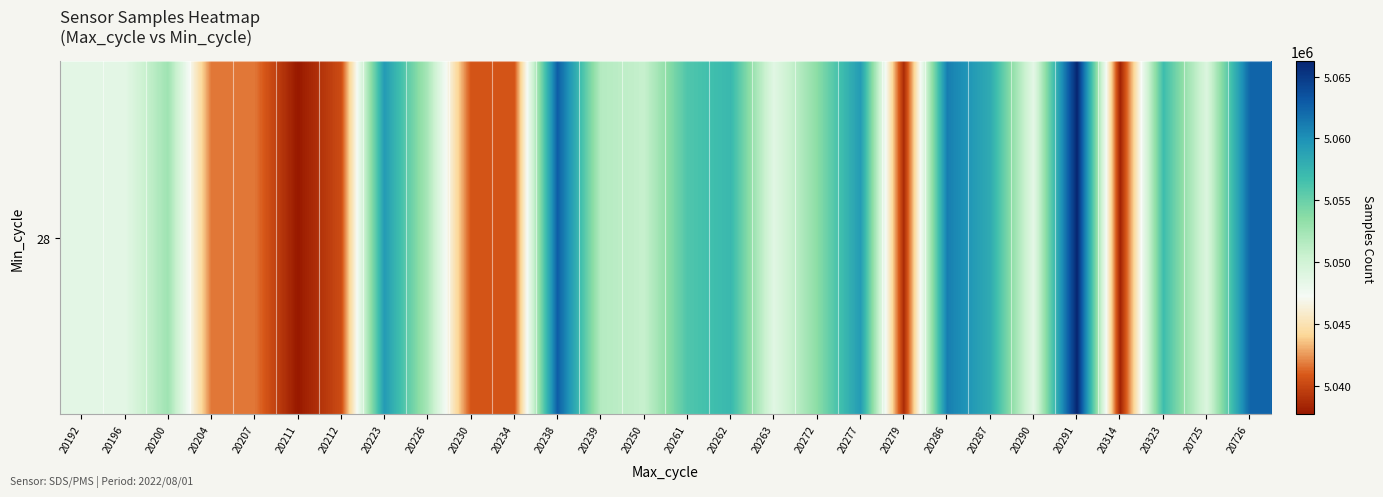

Where is the data nearest to the value 5051995?

20226